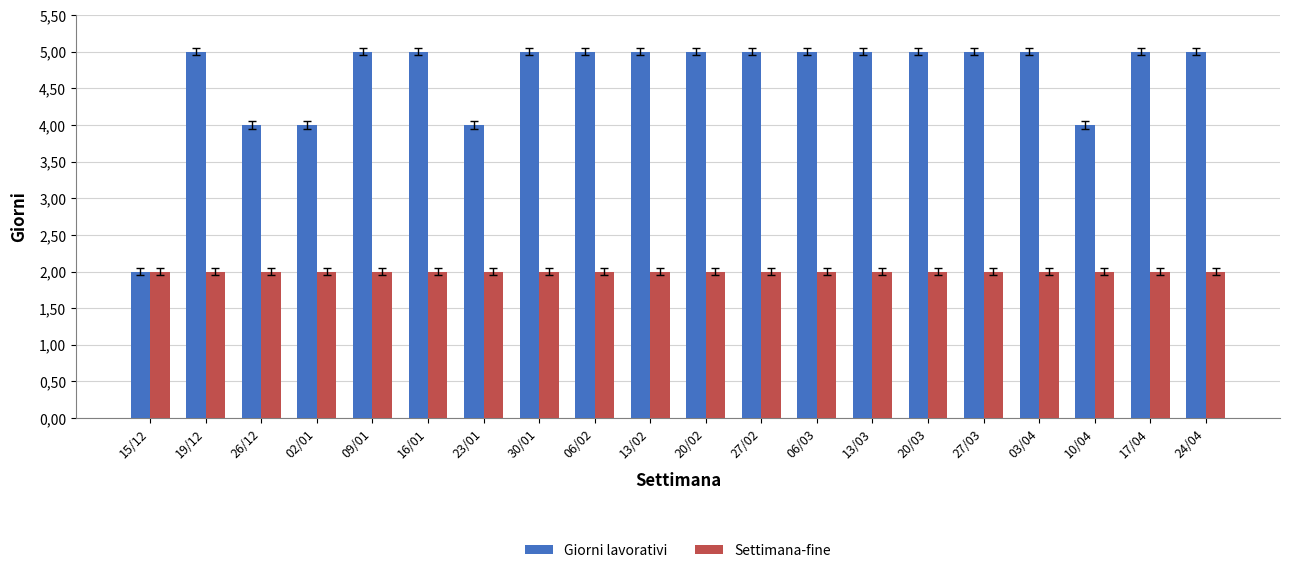

Which has a higher value, 19/12 or 06/03?

19/12